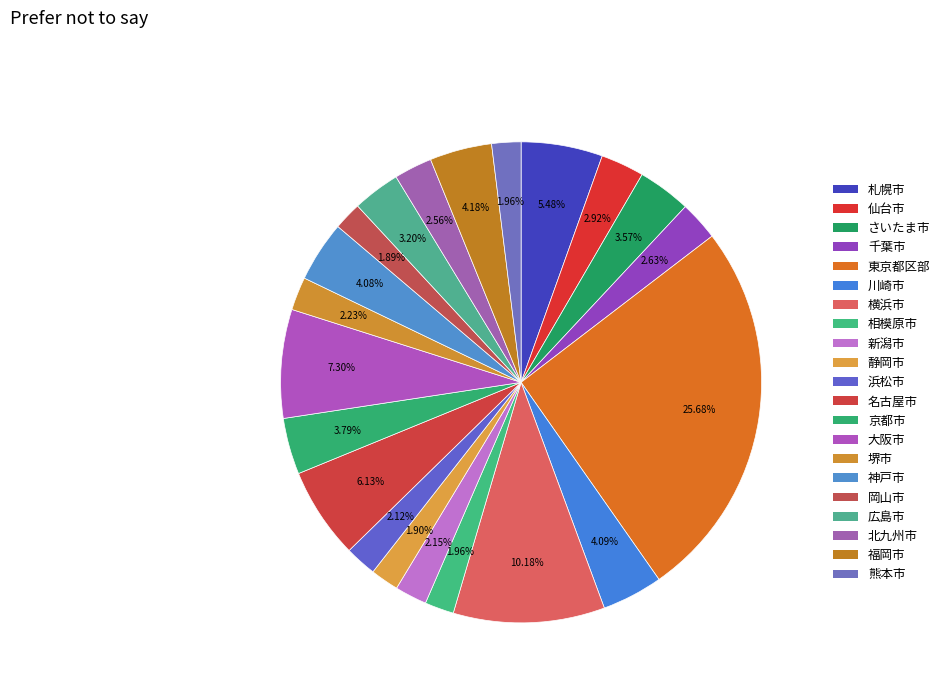

The 川崎市 slice represents 10% of the pie. True or false?

False